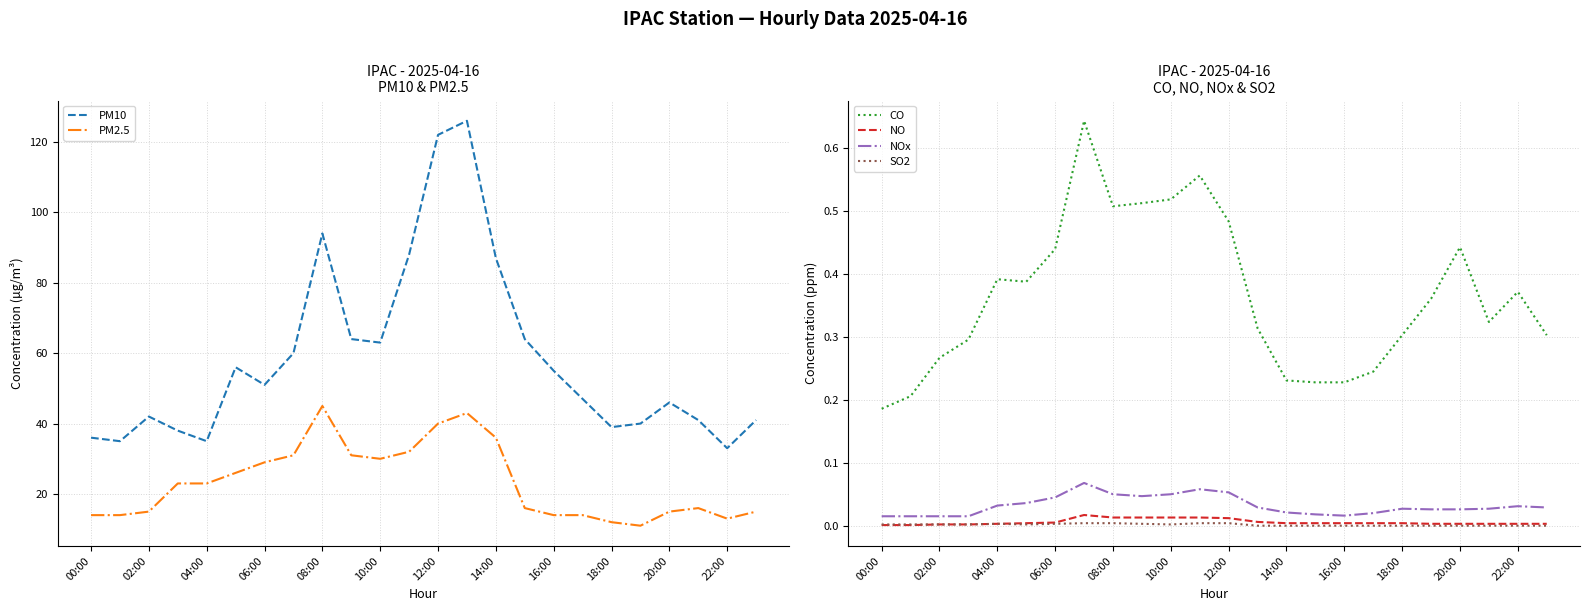

The PM10 series shows 30.9 at 20:00. True or false?

False